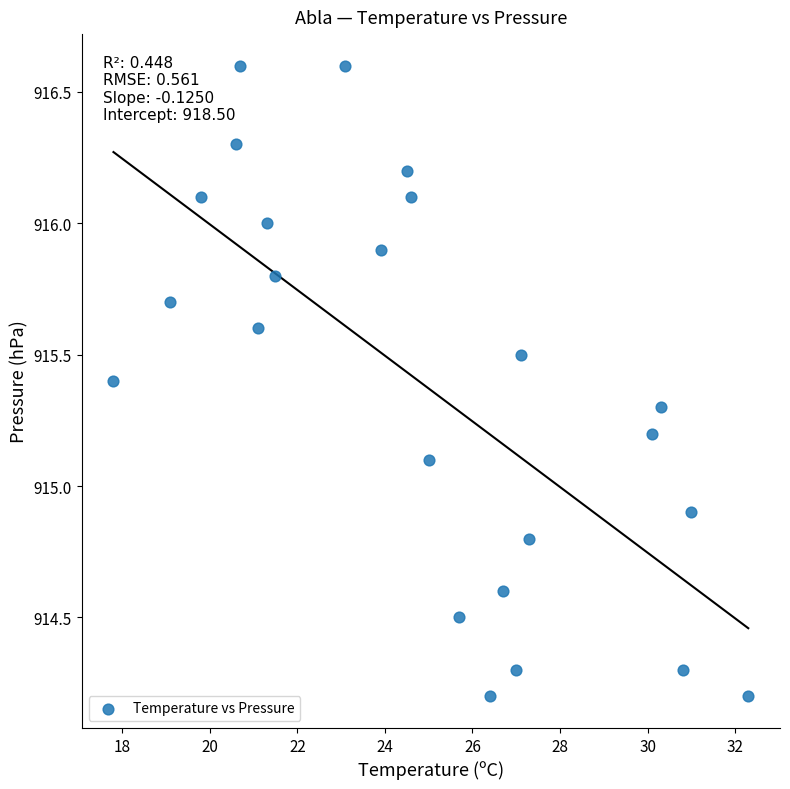

What is the range of Y values (max minus min)?

2.4